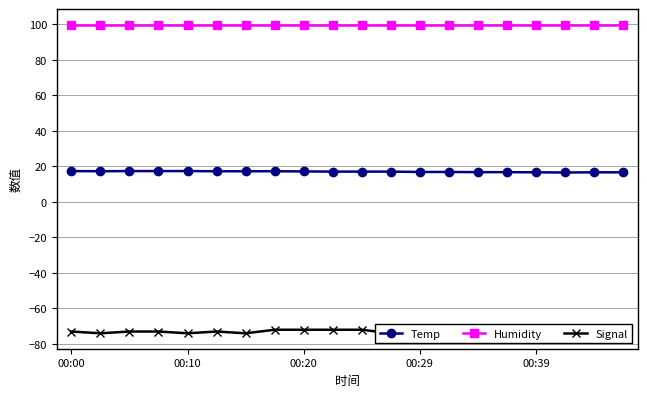

The Temp series shows 10.6 at 00:29. True or false?

False